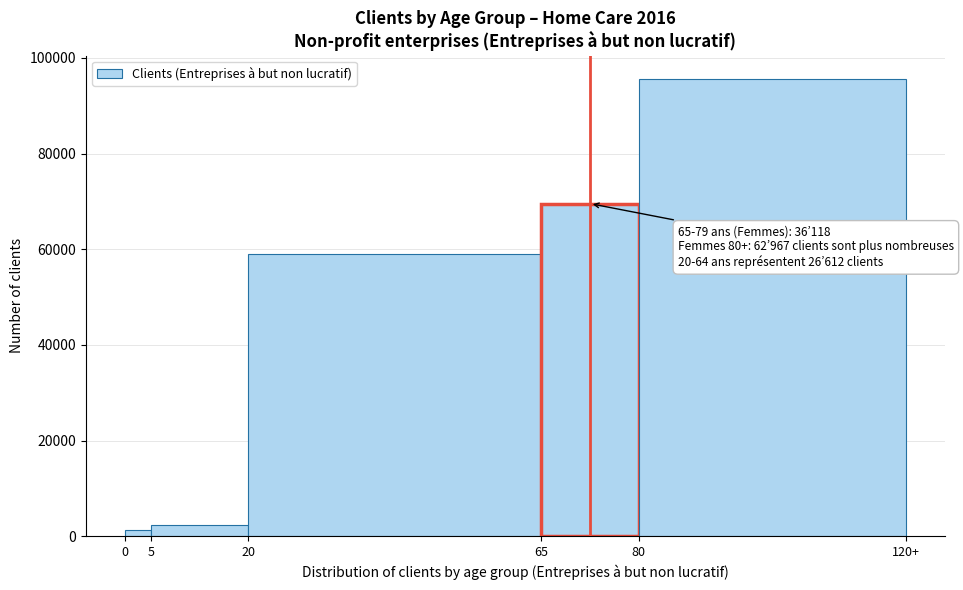

Reading left to right, extract all data points from this chart.

1365	2369	59053	69534	95685